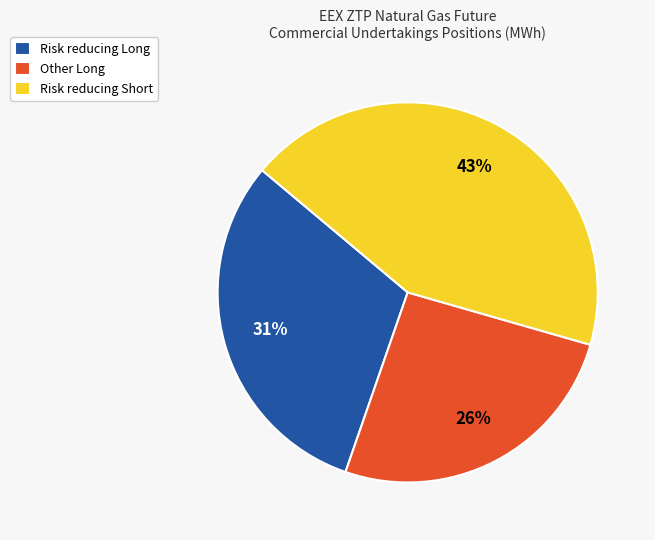

Count the number of slices in the pie.

3